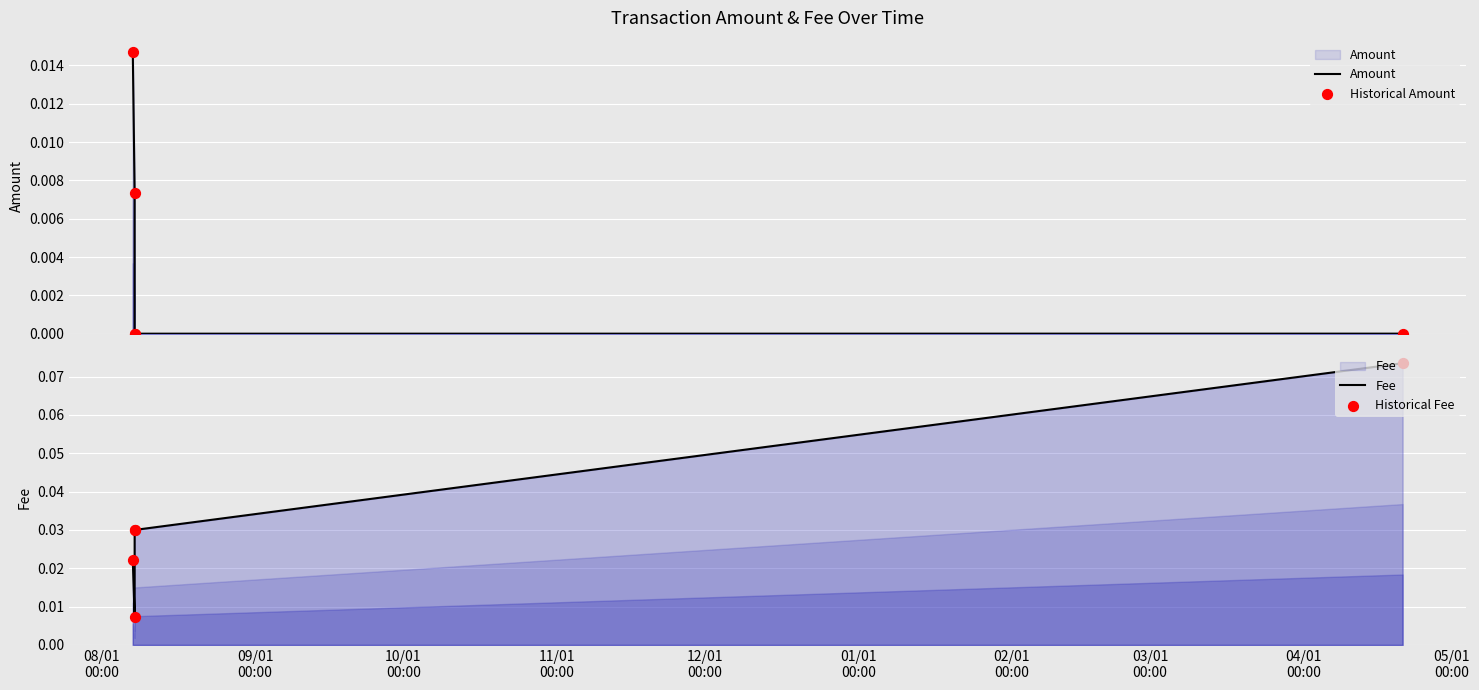

Which series contains the lowest Y value?

Amount